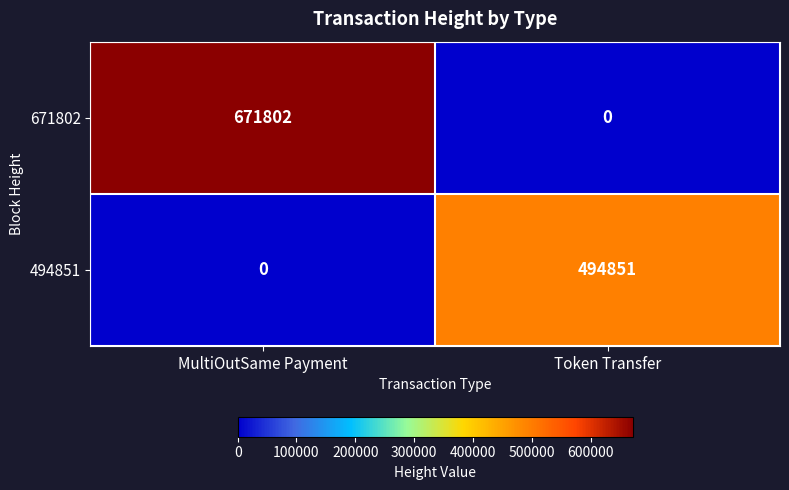

At which label does 494851 reach its peak?

Token Transfer